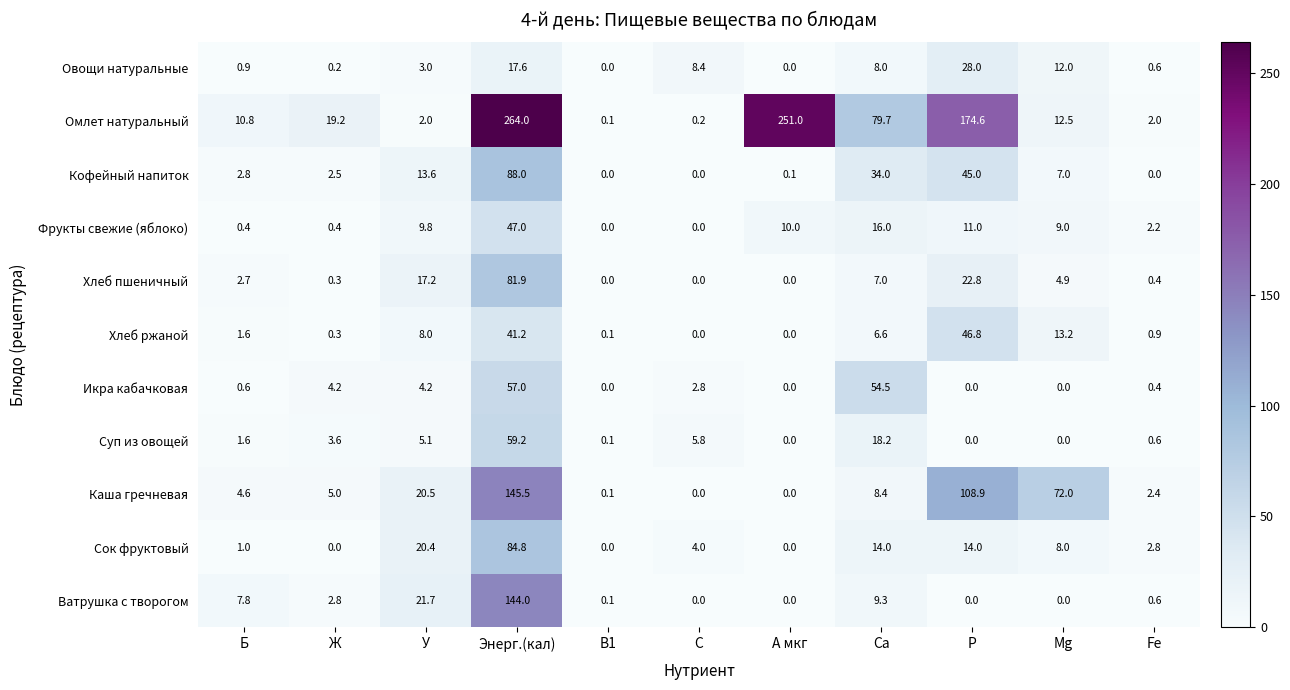

Rank the series by their maximum value, from highest to lowest.

Омлет натуральный, Каша гречневая, Ватрушка с творогом, Кофейный напиток, Сок фруктовый, Хлеб пшеничный, Суп из овощей, Икра кабачковая, Фрукты свежие (яблоко), Хлеб ржаной, Овощи натуральные